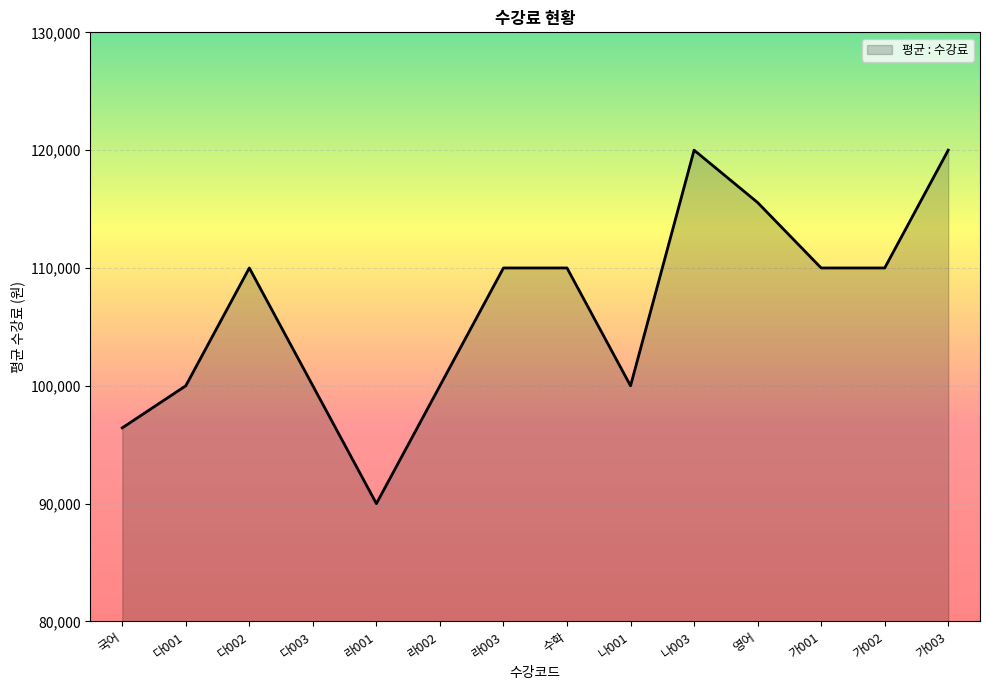

What is the minimum value shown in the chart?

90000.0